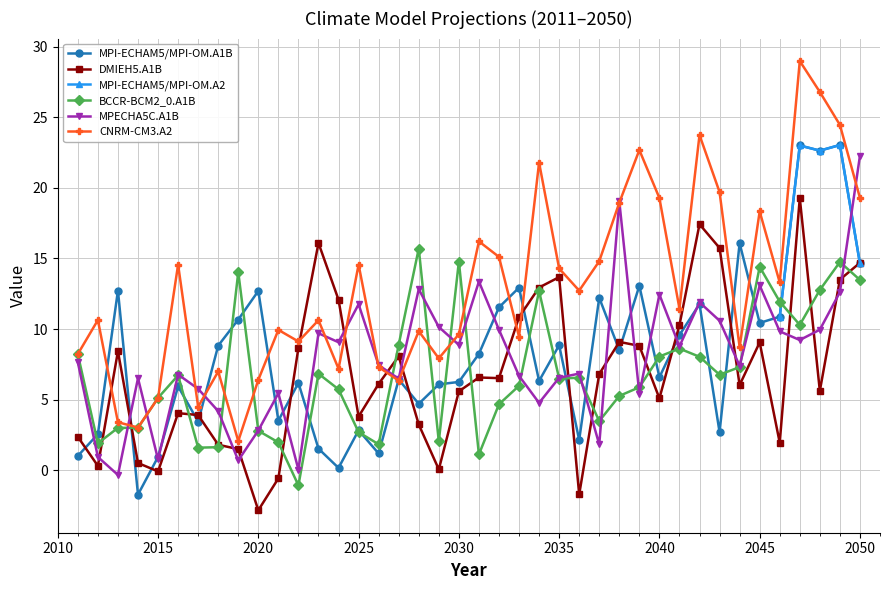

How many interior local peaks does the CNRM-CM3.A2 series have?

13